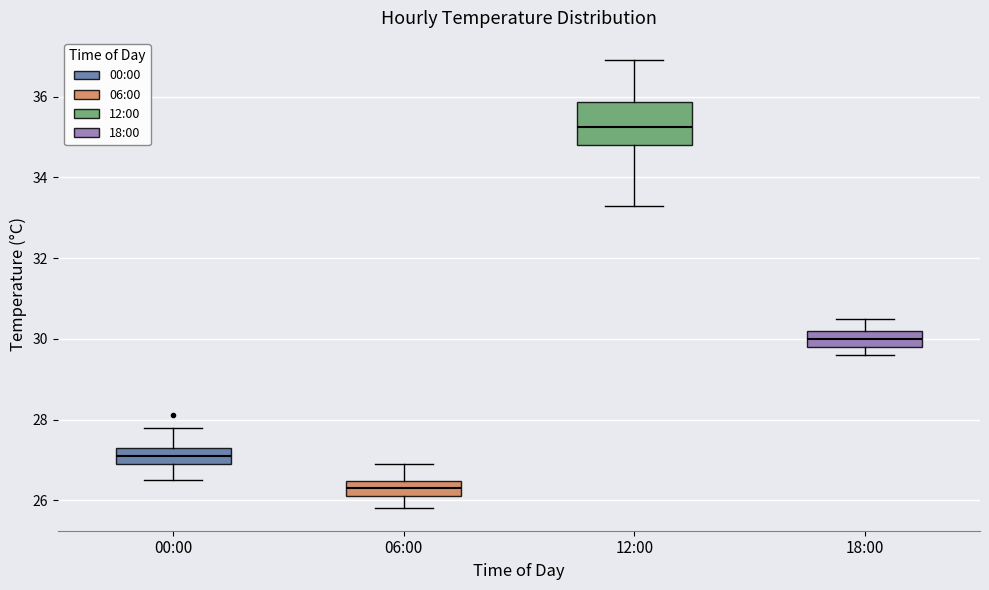

Where does the upper whisker of the box for 12:00 end on the y-axis? The values are not printed on the chart, so give them approximately, as read against the axis.

37.0